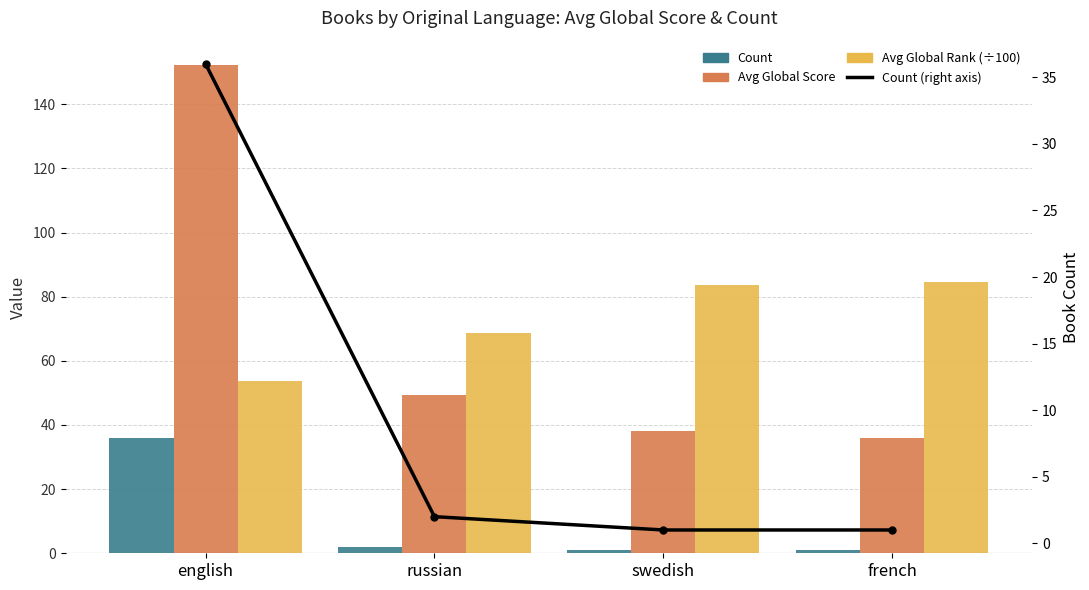

Where is Count nearest to the value 18?

russian